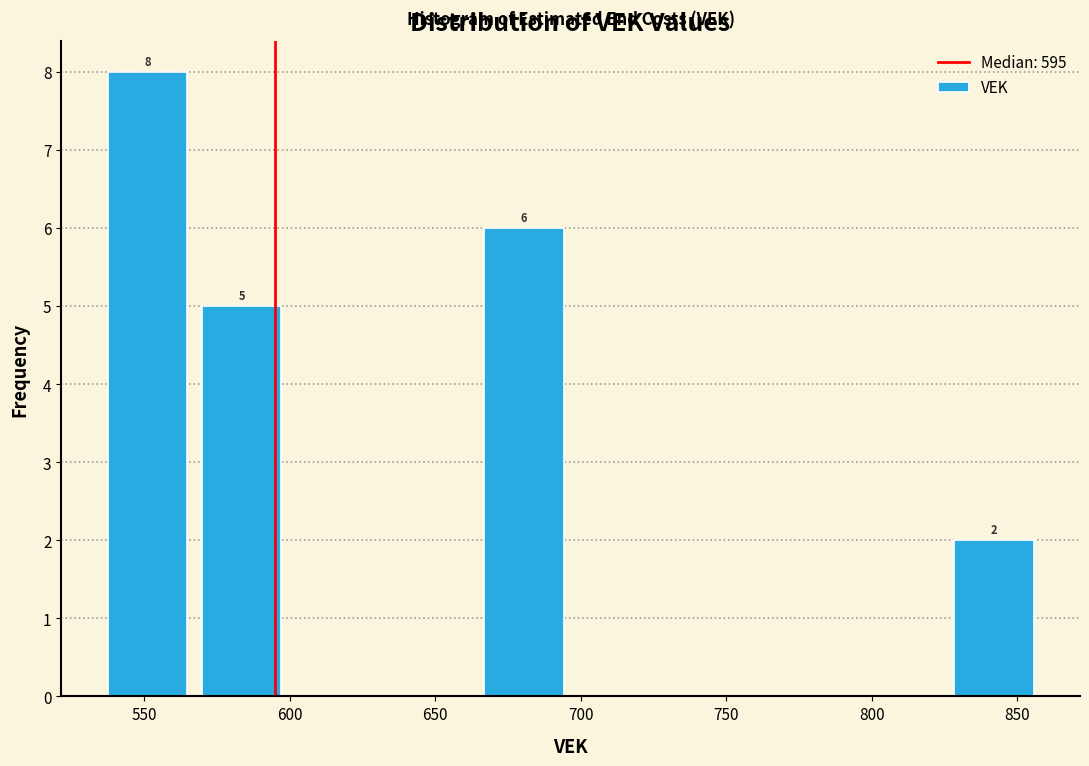

Which range on the x-axis has the tallest bar?

535 to 565